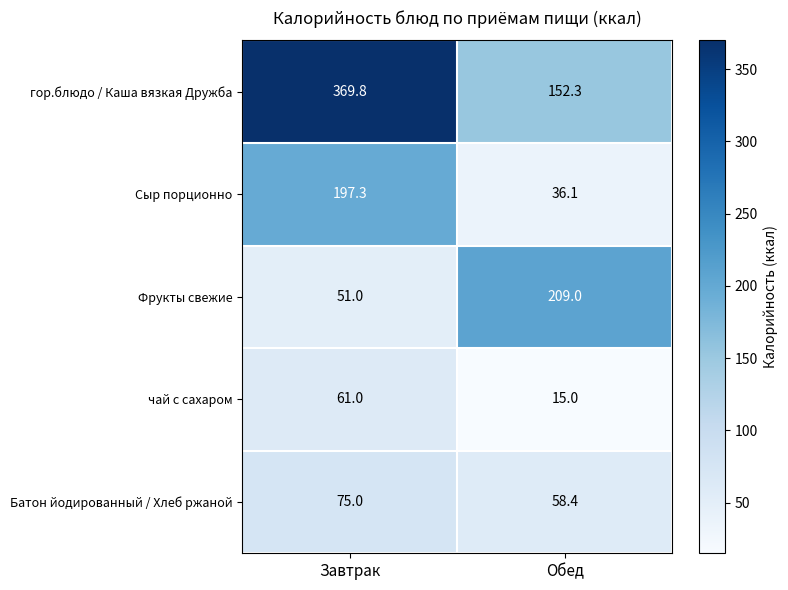

Which category has the lowest value across all series?

Обед